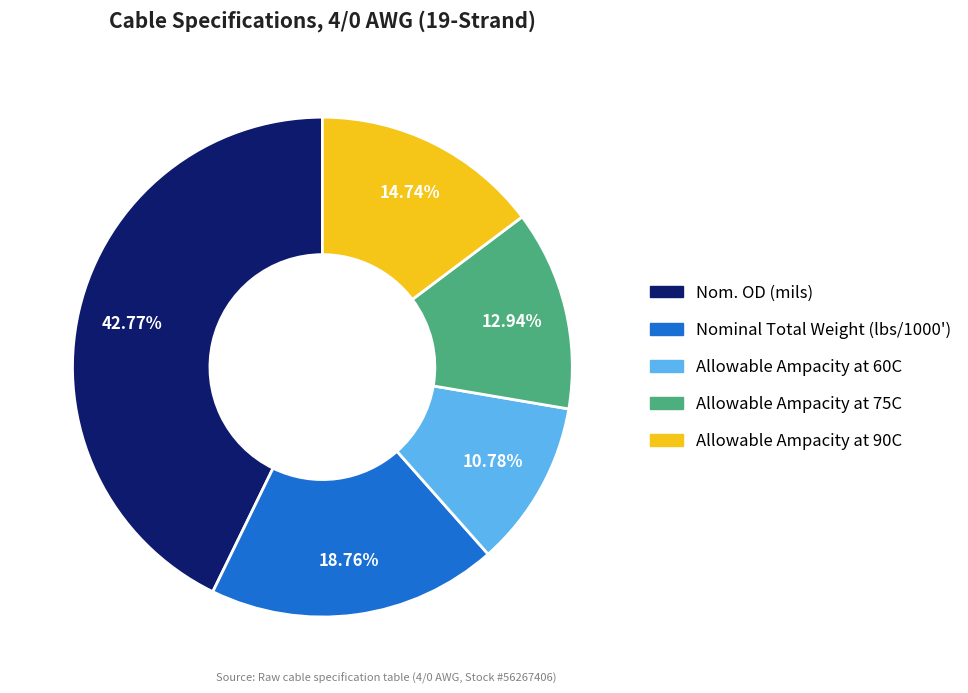

To the nearest percent, what is the difference between the Nominal Total Weight (lbs/1000') and Nom. OD (mils) slice percentages?

24%